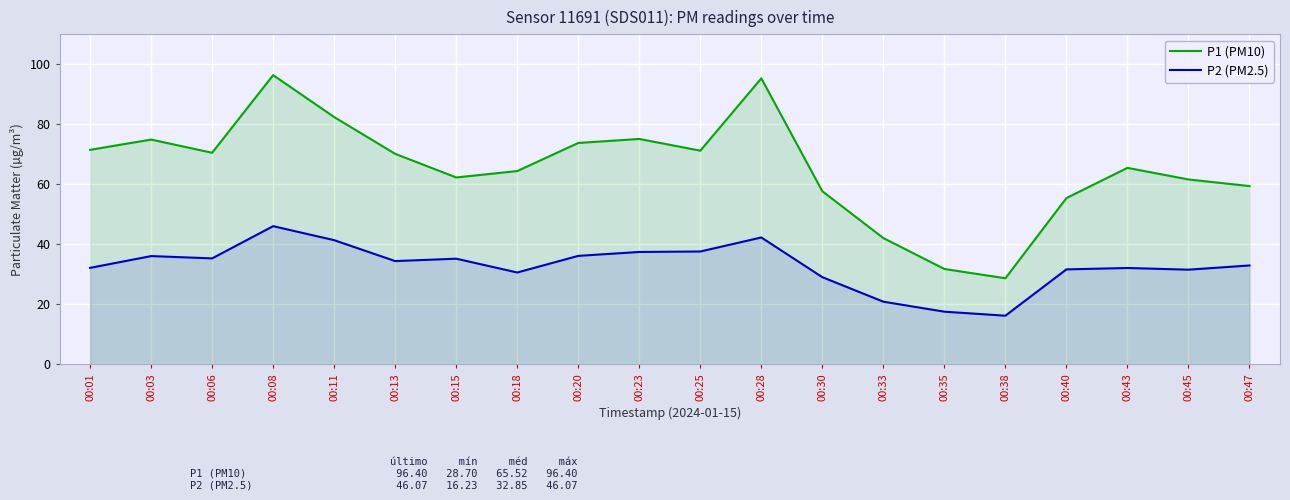

What are all the series names shown in the legend?

P1 (PM10), P2 (PM2.5)